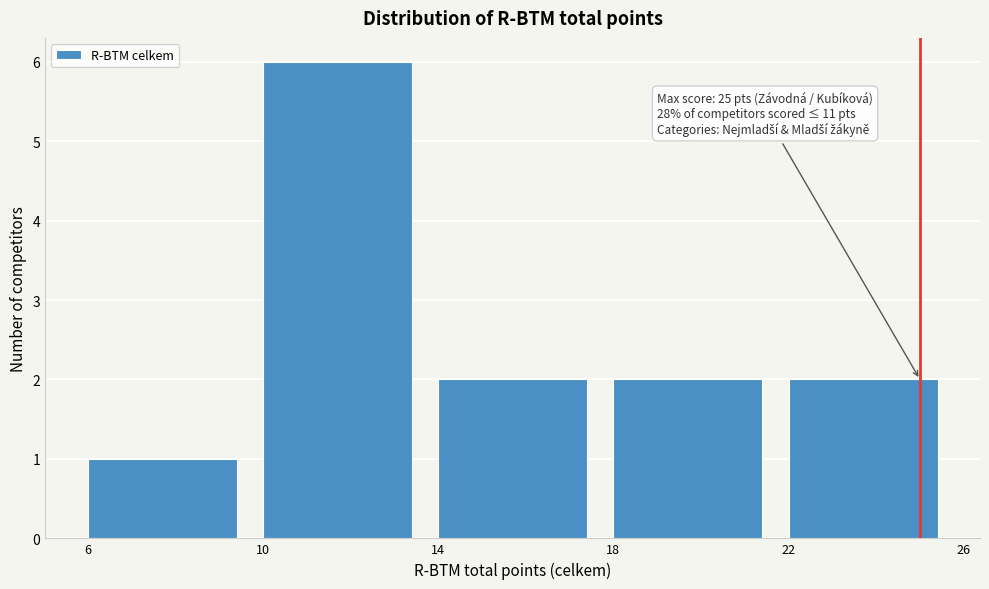

Over which range of the x-axis is the bar tallest?

10 to 14